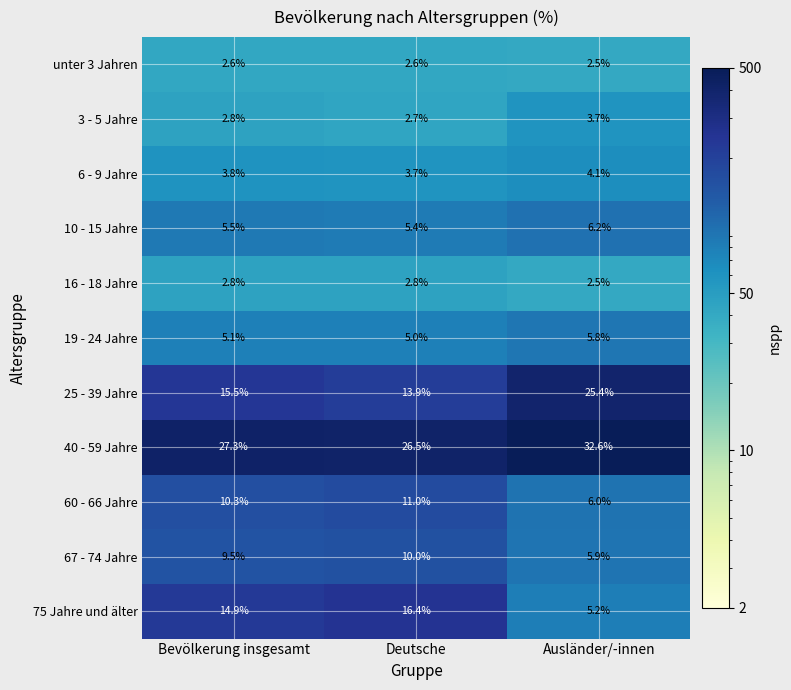

Which series has the largest total across all categories?

40 - 59 Jahre